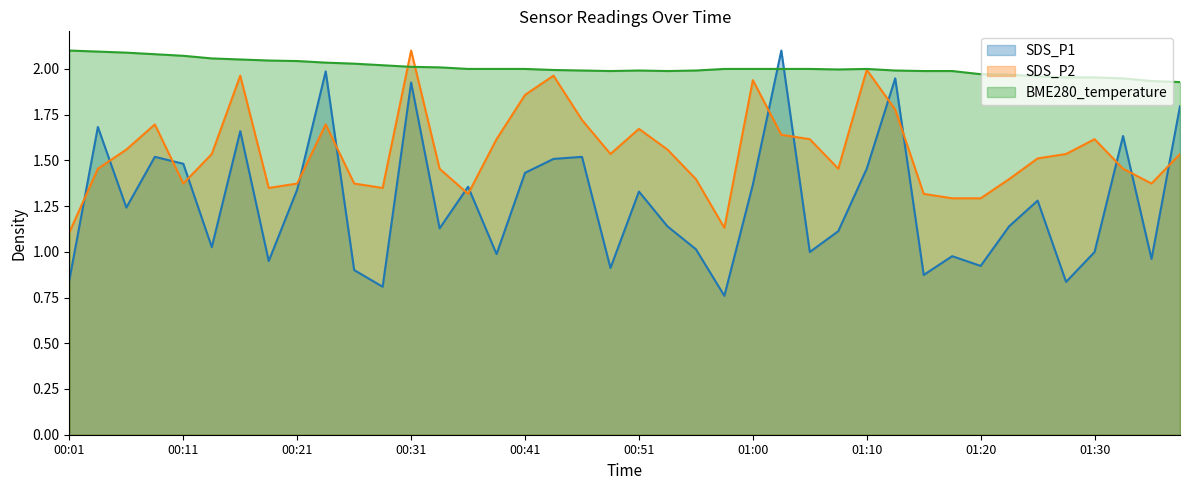

Reading left to right, list all the values displayed in this chart.

SDS_P1: 00:01=0.8	00:04=1.7	00:06=1.2	00:09=1.5	00:11=1.5	00:14=1.0	00:16=1.7	00:19=0.9	00:21=1.3	00:24=2.0	00:26=0.9	00:29=0.8	00:31=1.9	00:33=1.1	00:36=1.4	00:38=1.0	00:41=1.4	00:43=1.5	00:46=1.5	00:48=0.9	00:51=1.3	00:53=1.1	00:56=1.0	00:58=0.8	01:00=1.4	01:03=2.1	01:05=1.0	01:08=1.1	01:10=1.5	01:13=1.9	01:15=0.9	01:18=1.0	01:20=0.9	01:23=1.1	01:25=1.3	01:28=0.8	01:30=1.0	01:33=1.6	01:35=1.0	01:37=1.8
SDS_P2: 00:01=1.1	00:04=1.5	00:06=1.6	00:09=1.7	00:11=1.4	00:14=1.5	00:16=2.0	00:19=1.3	00:21=1.4	00:24=1.7	00:26=1.4	00:29=1.3	00:31=2.1	00:33=1.5	00:36=1.3	00:38=1.6	00:41=1.9	00:43=2.0	00:46=1.7	00:48=1.5	00:51=1.7	00:53=1.6	00:56=1.4	00:58=1.1	01:00=1.9	01:03=1.6	01:05=1.6	01:08=1.5	01:10=2.0	01:13=1.8	01:15=1.3	01:18=1.3	01:20=1.3	01:23=1.4	01:25=1.5	01:28=1.5	01:30=1.6	01:33=1.5	01:35=1.4	01:37=1.5
BME280_temperature: 00:01=2.1	00:04=2.1	00:06=2.1	00:09=2.1	00:11=2.1	00:14=2.1	00:16=2.1	00:19=2.0	00:21=2.0	00:24=2.0	00:26=2.0	00:29=2.0	00:31=2.0	00:33=2.0	00:36=2.0	00:38=2.0	00:41=2.0	00:43=2.0	00:46=2.0	00:48=2.0	00:51=2.0	00:53=2.0	00:56=2.0	00:58=2.0	01:00=2.0	01:03=2.0	01:05=2.0	01:08=2.0	01:10=2.0	01:13=2.0	01:15=2.0	01:18=2.0	01:20=2.0	01:23=2.0	01:25=2.0	01:28=2.0	01:30=2.0	01:33=1.9	01:35=1.9	01:37=1.9